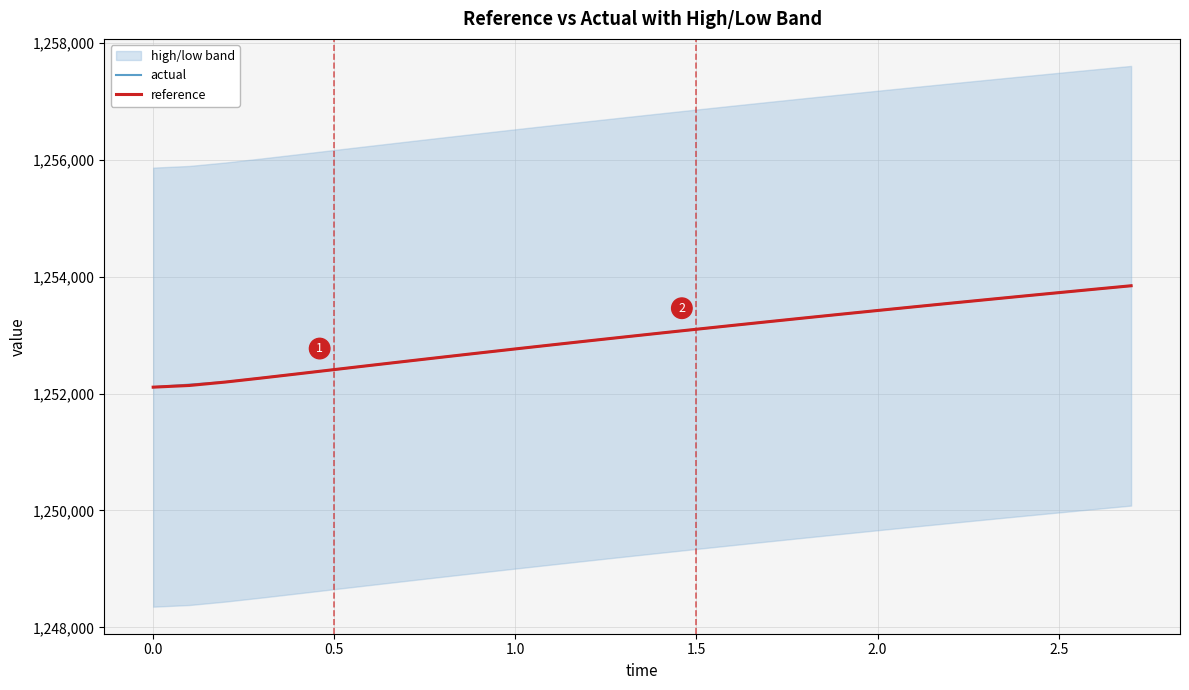

Which series has the largest total across all categories?

actual